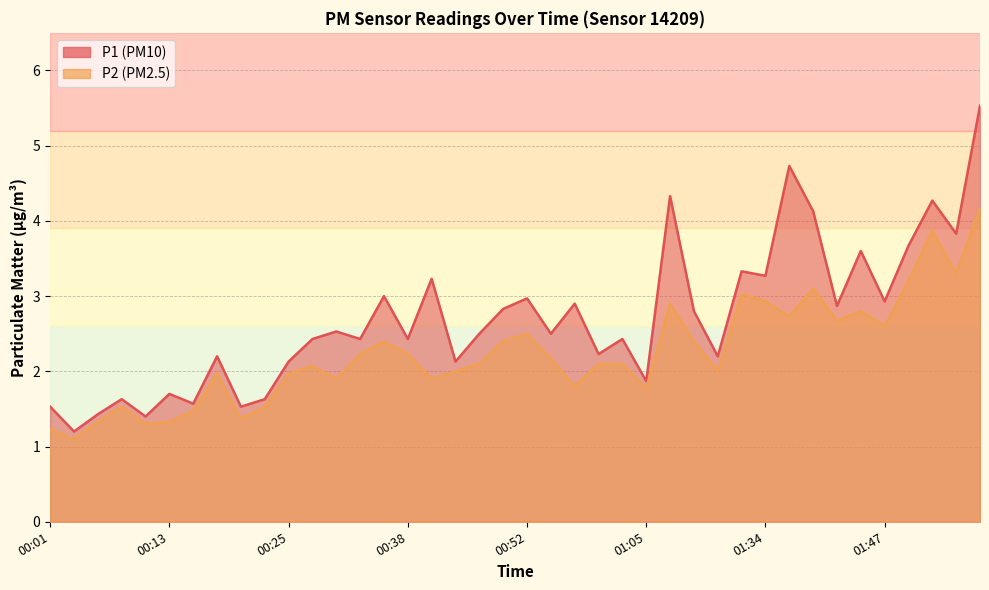

What is the difference between the highest and lowest values at 01:54?

0.5